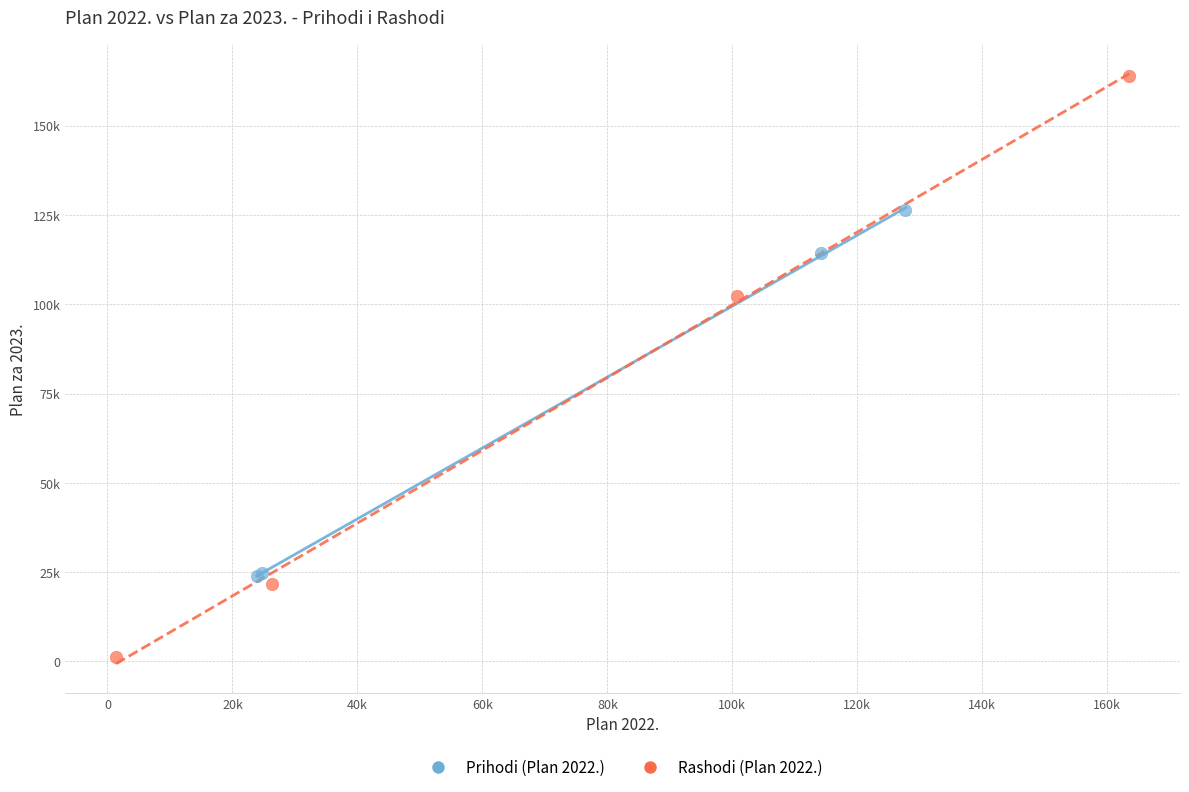

Which series has the largest Y range (max minus min)?

Rashodi (Plan 2022.)